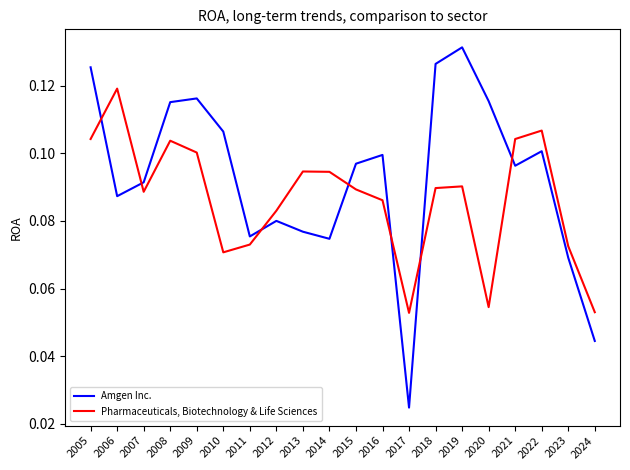

Where do Pharmaceuticals, Biotechnology & Life Sciences and Amgen Inc. first cross each other?

2005 and 2006